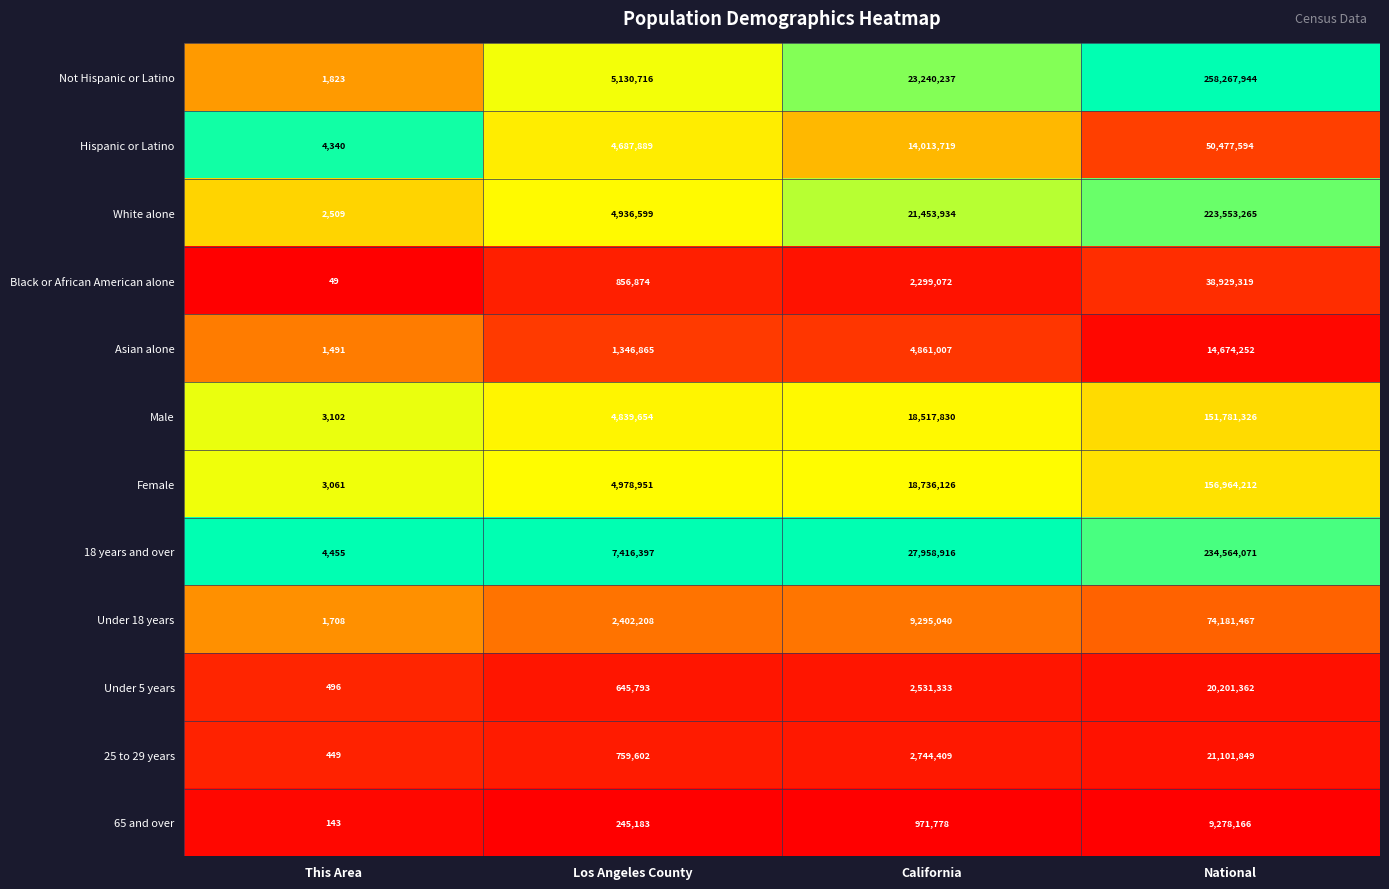

Which series has the largest range (max minus min)?

Not Hispanic or Latino